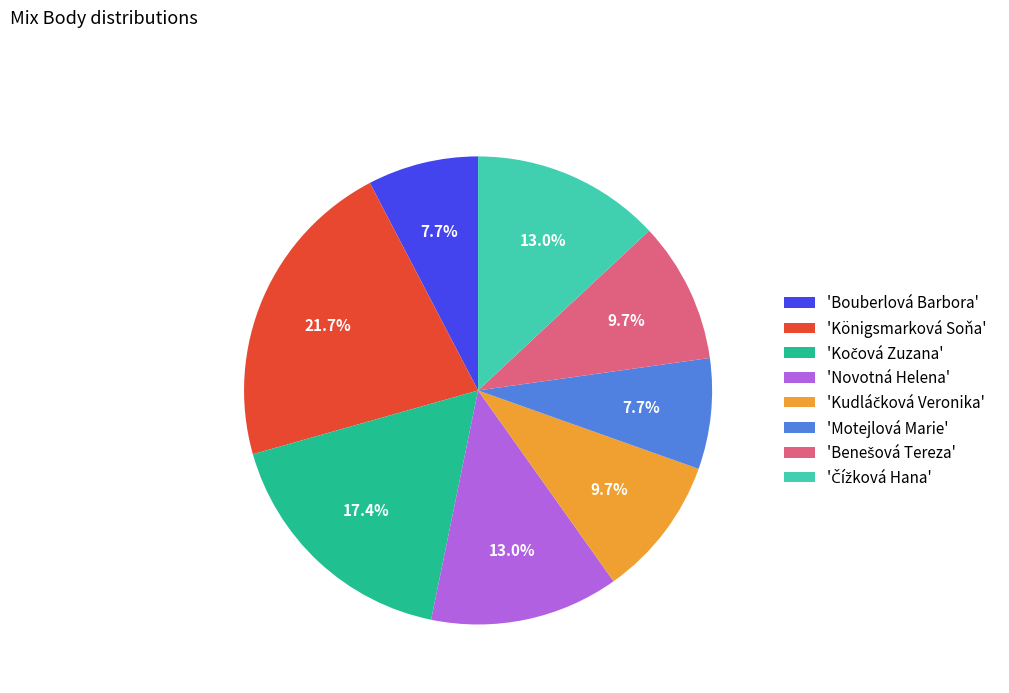

Which category has the biggest portion of the pie?

'Königsmarková Soňa'